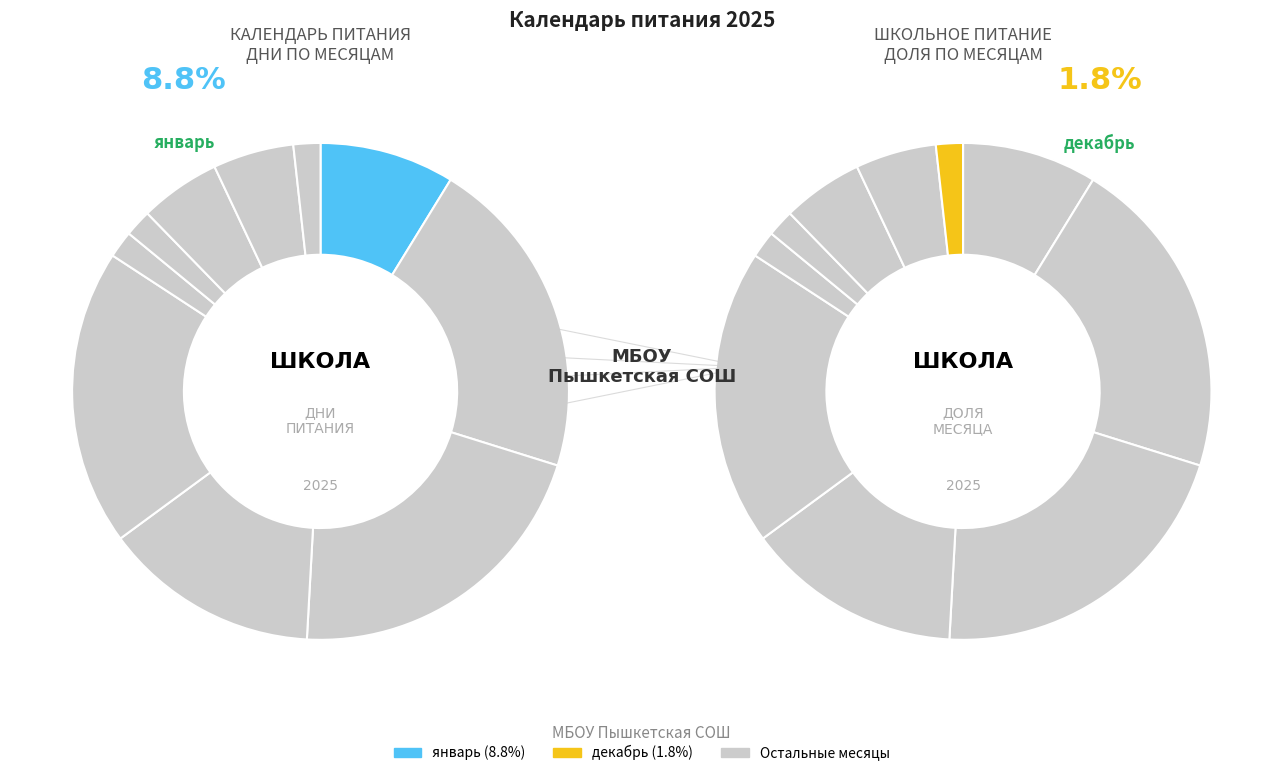

Which slice is the largest?

февраль